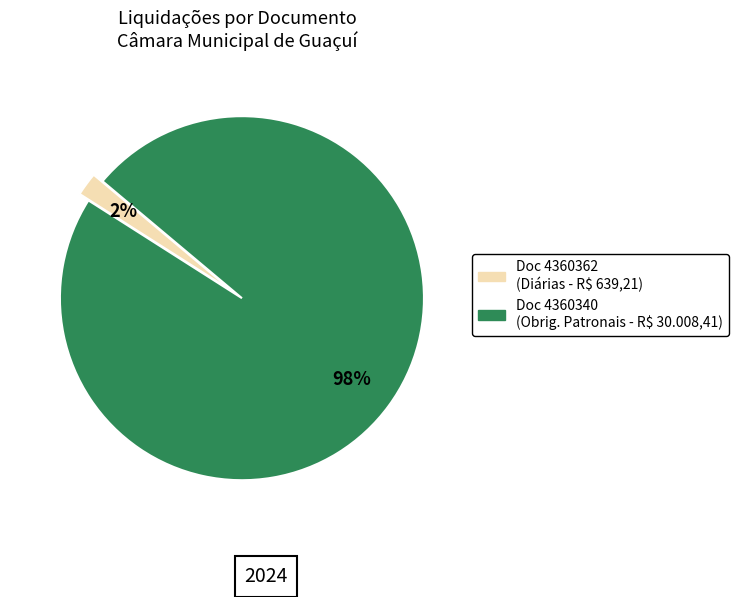

Is there any slice that represents more than half of the pie?

Yes